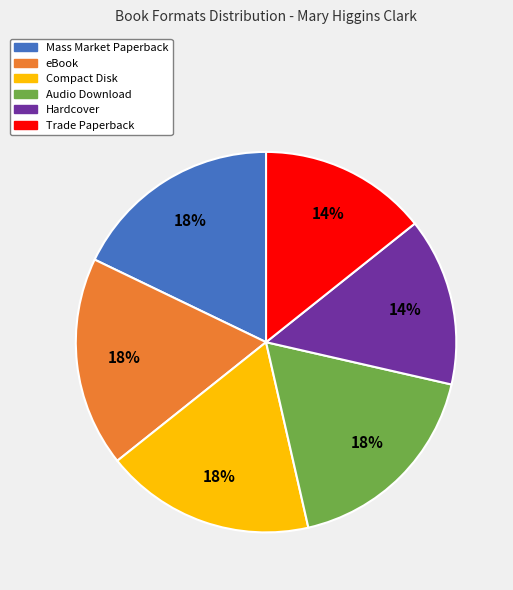

Does Compact Disk represent more than half of the total?

No